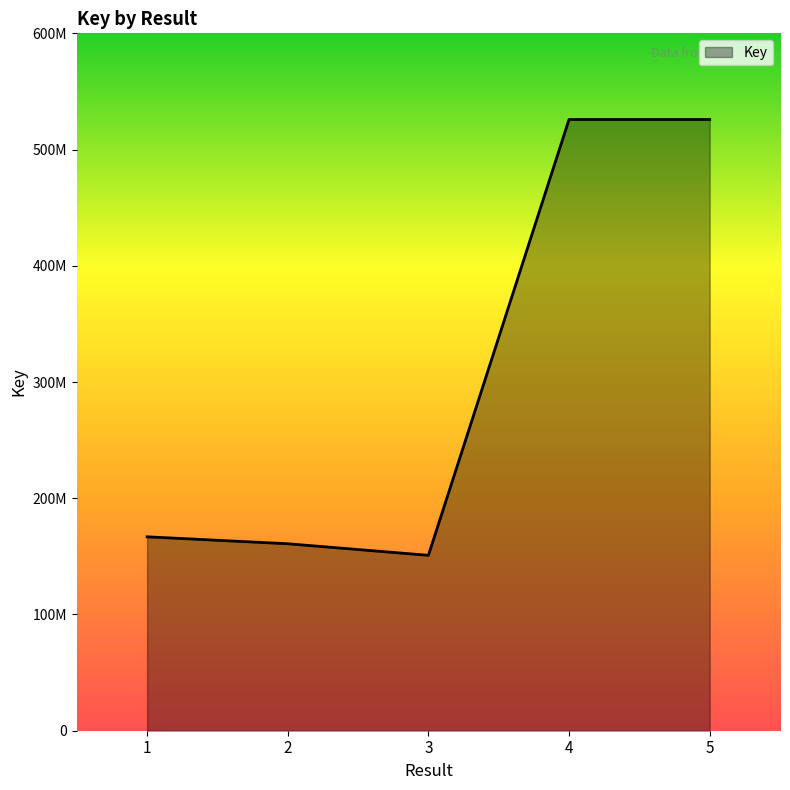

Does the chart have visible grid lines?

No